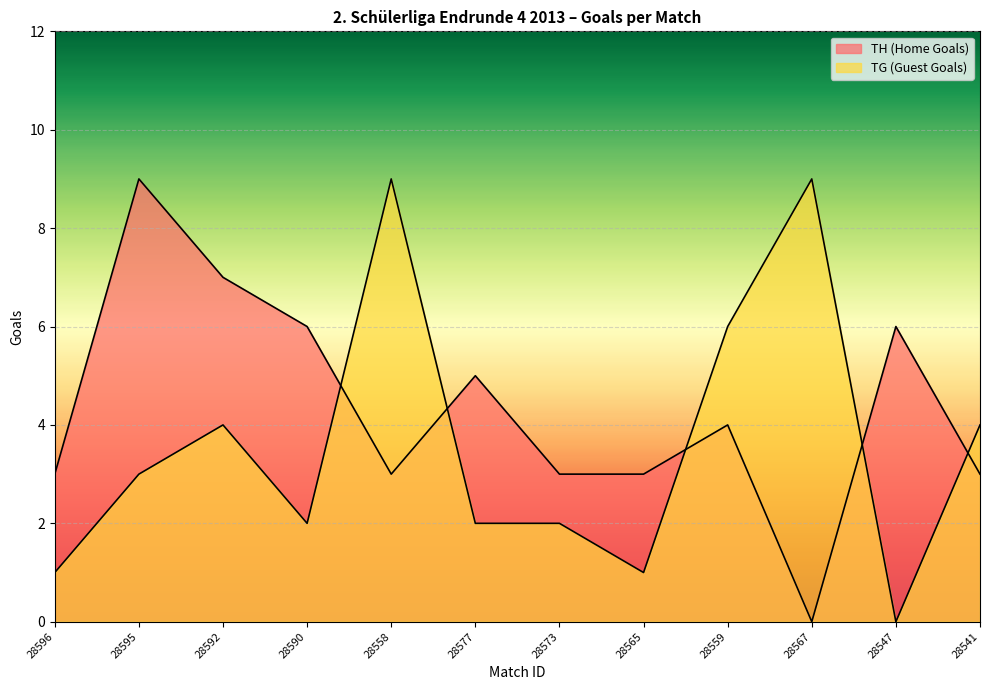

List the series in order of their overall mean, lowest first.

TG (Guest Goals), TH (Home Goals)